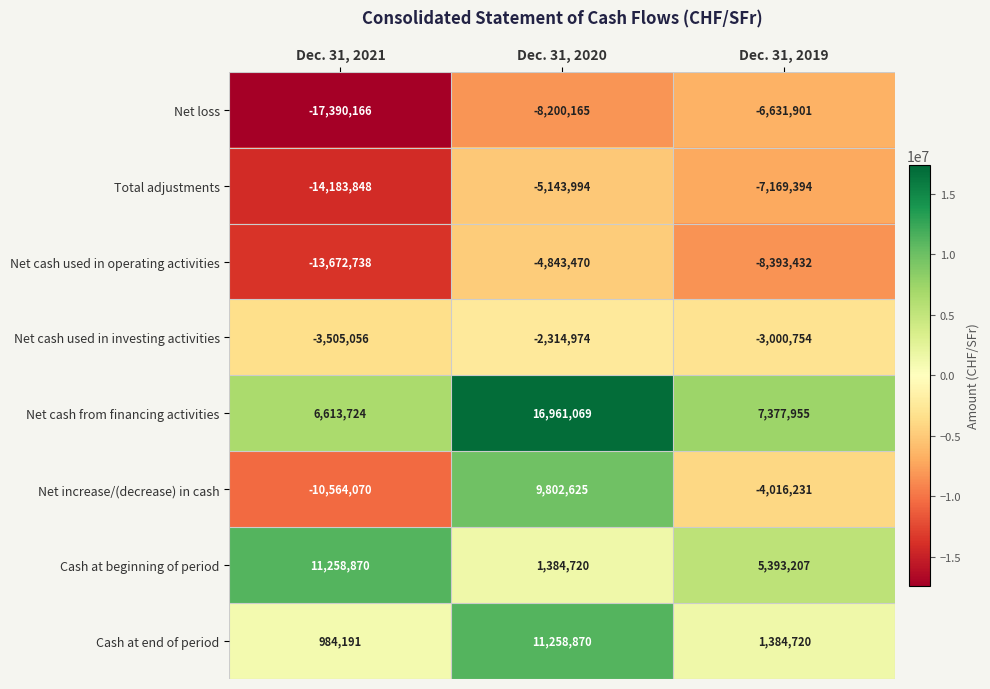

What is the smallest value displayed?

-17390166